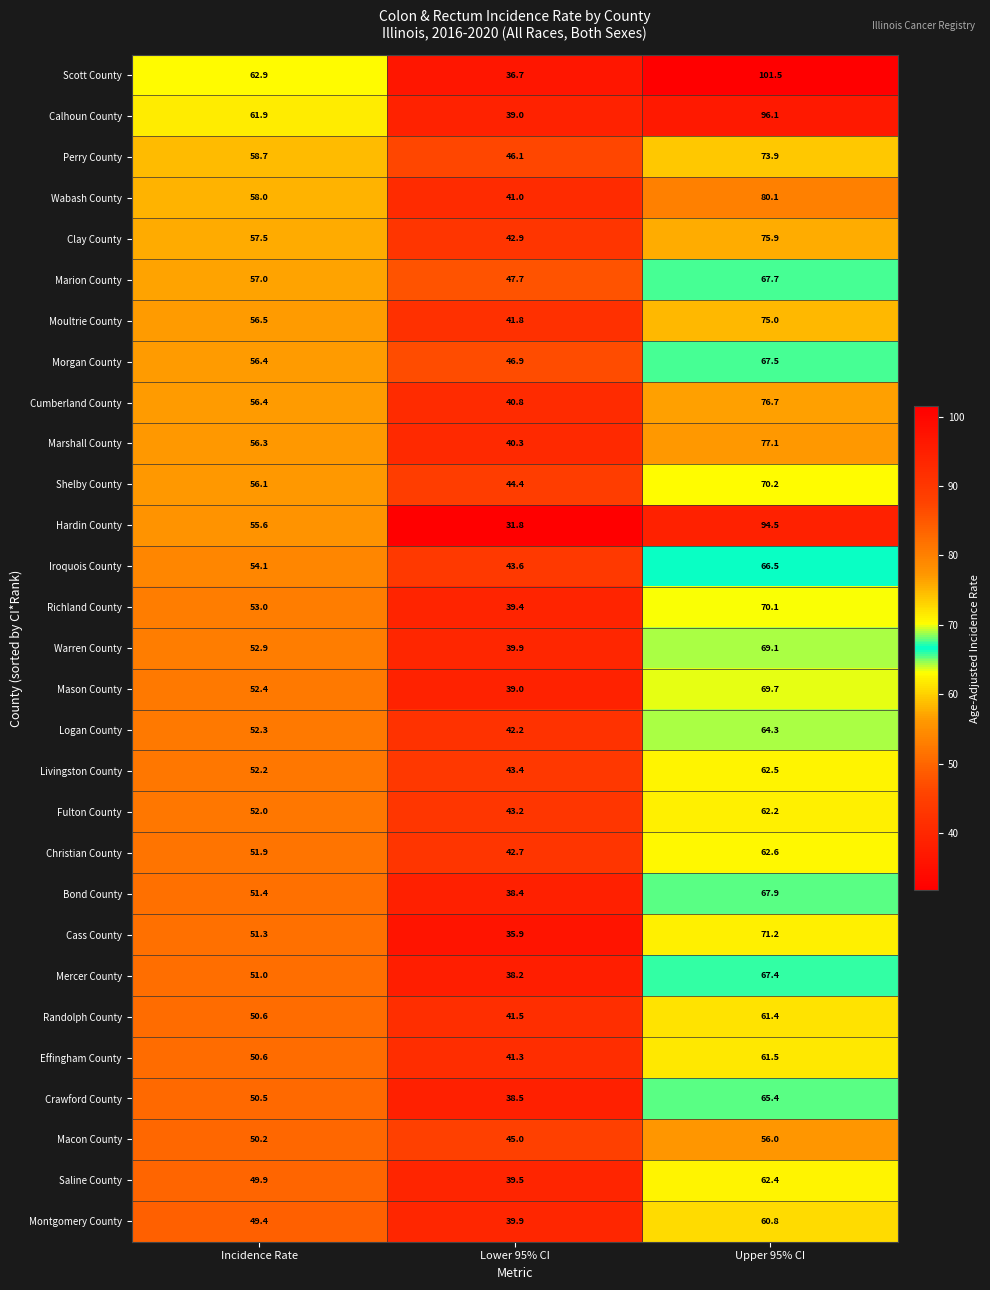

What is the highest value of the Cass County series?

71.2